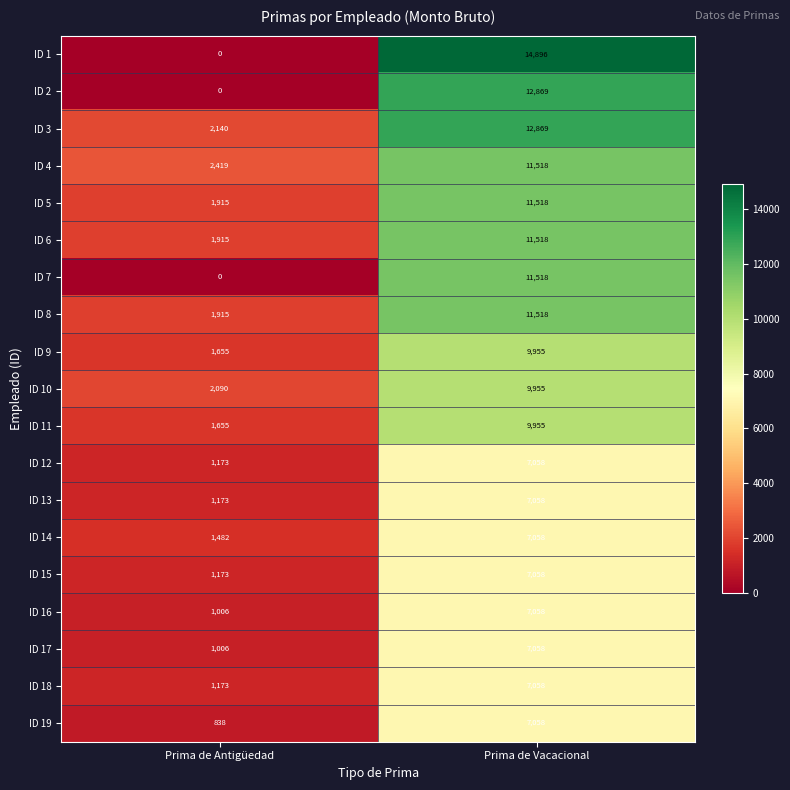

What is the sum of all ID 7 values?

11518